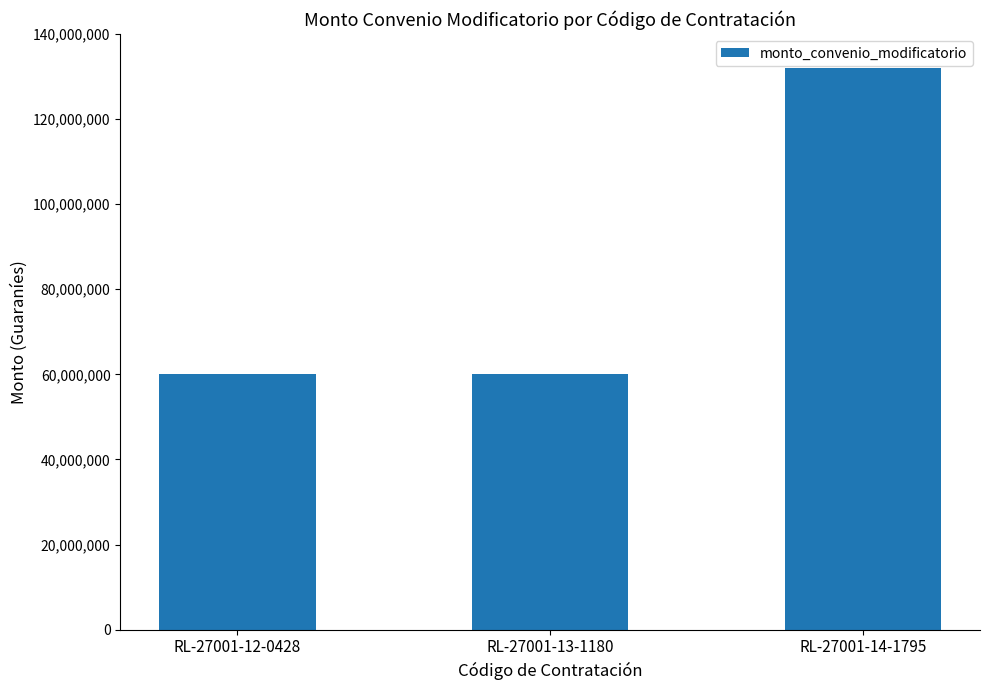

Approximately how many times larger is the value at RL-27001-13-1180 compared to RL-27001-14-1795?

0.5